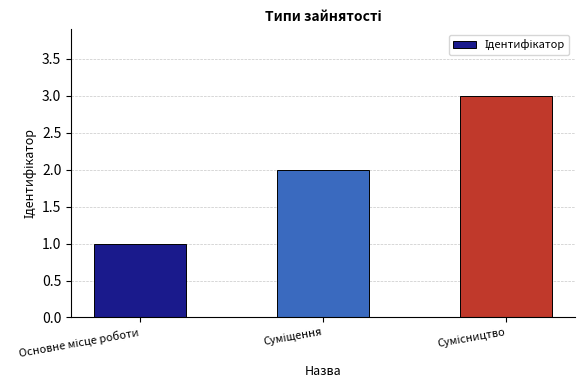

Reading left to right, what are all the values shown in this chart?

1	2	3